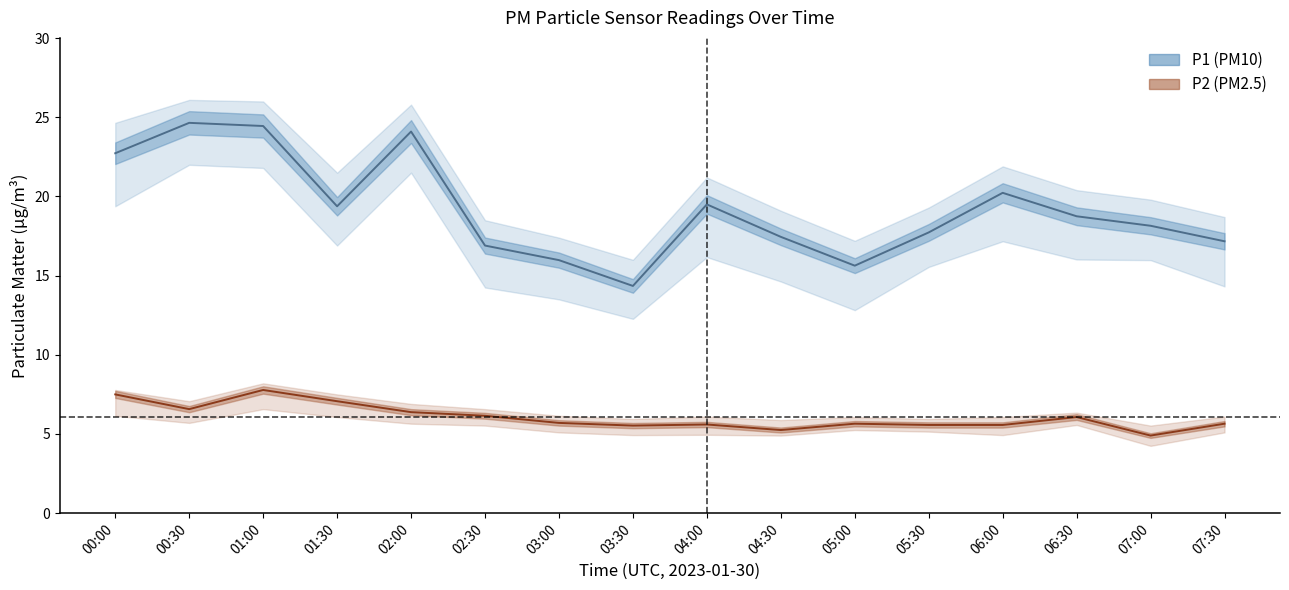

Which category has the highest value in the P1_upper series?

00:30